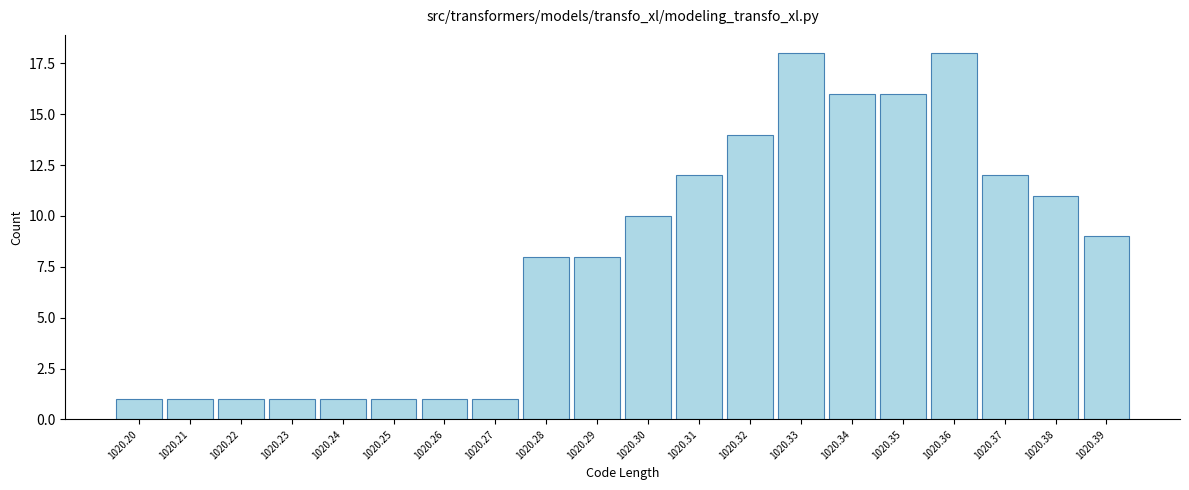

Reading left to right, transcribe all the data shown in this chart.

1020.20=1	1020.21=1	1020.22=1	1020.23=1	1020.24=1	1020.25=1	1020.26=1	1020.27=1	1020.28=8	1020.29=8	1020.30=10	1020.31=12	1020.32=14	1020.33=18	1020.34=16	1020.35=16	1020.36=18	1020.37=12	1020.38=11	1020.39=9